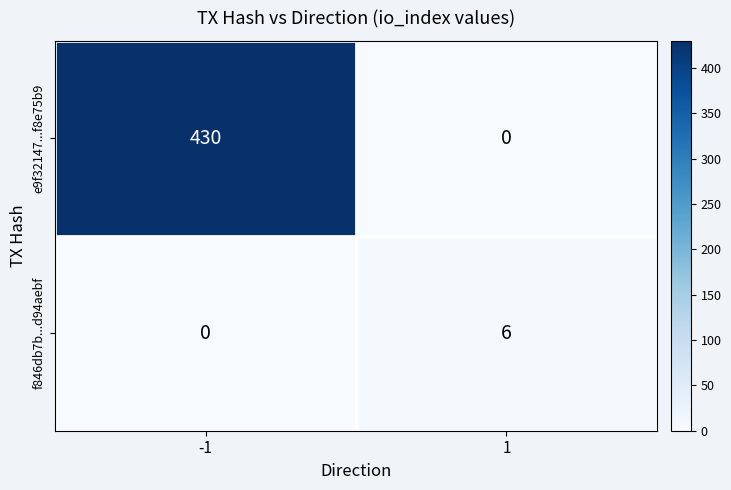

What is the maximum value shown in the chart?

430